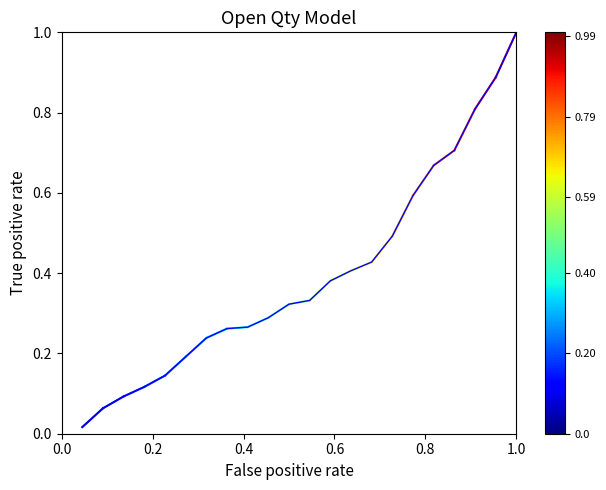

What is the maximum value shown in the chart?

1.0